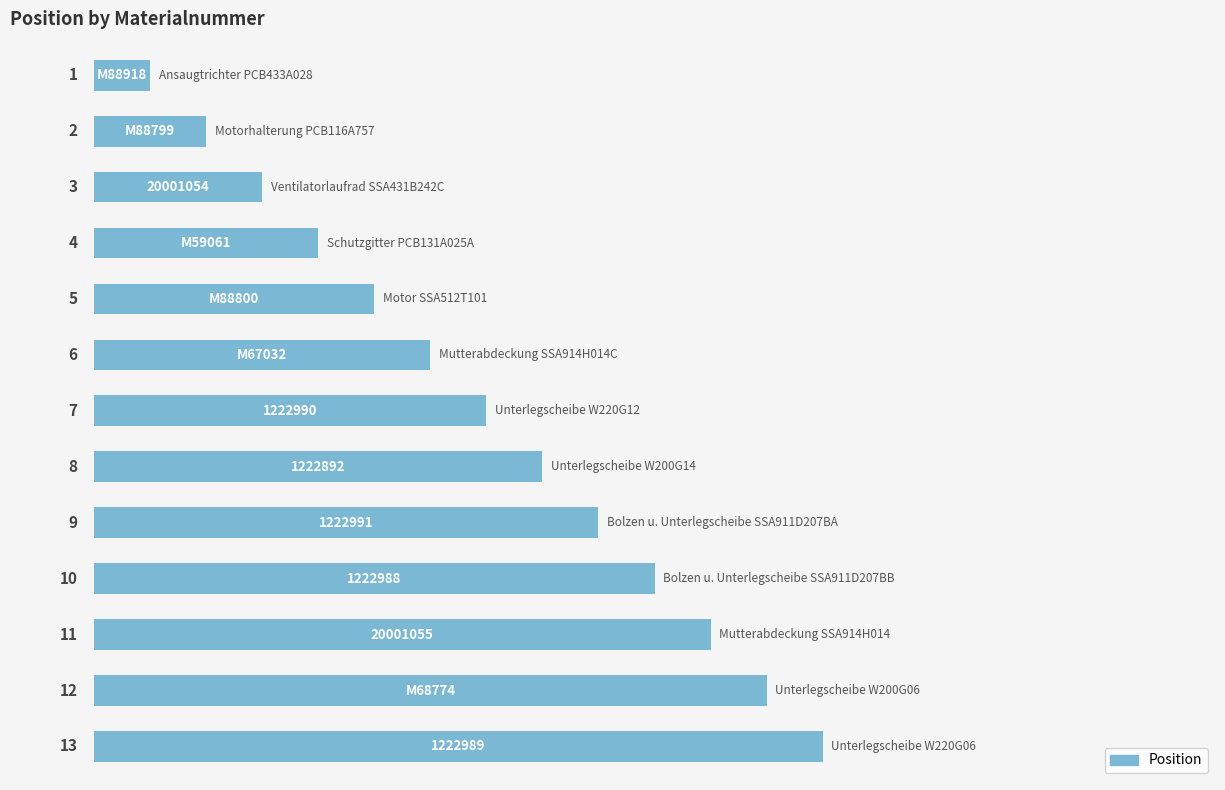

What is the average value?

7